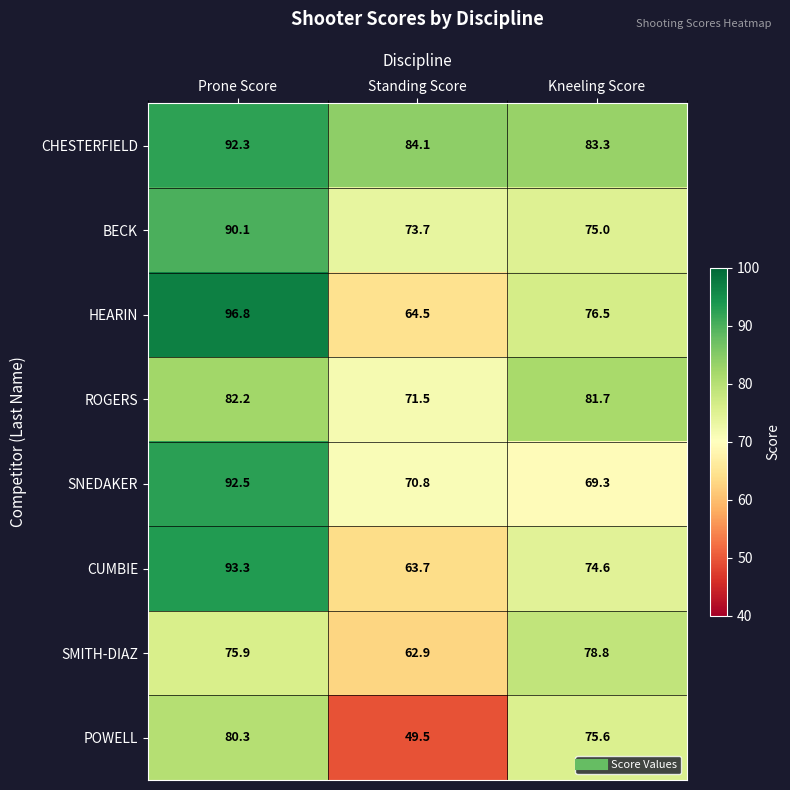

How many data points in CUMBIE are above 74?

2